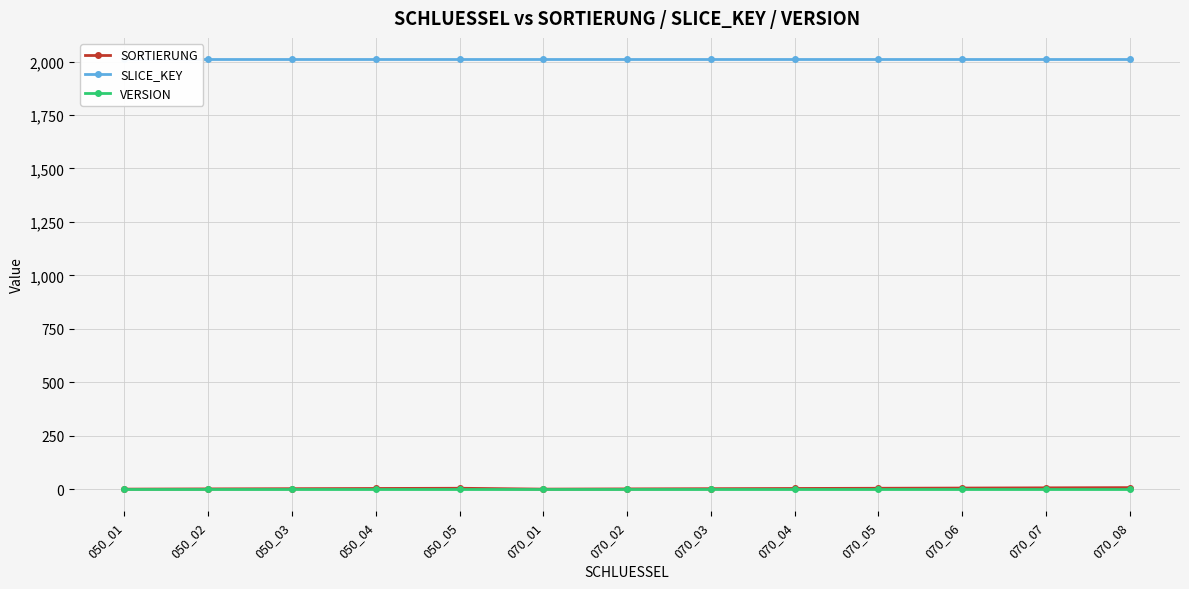

Which label corresponds to the smallest value in the chart?

050_01